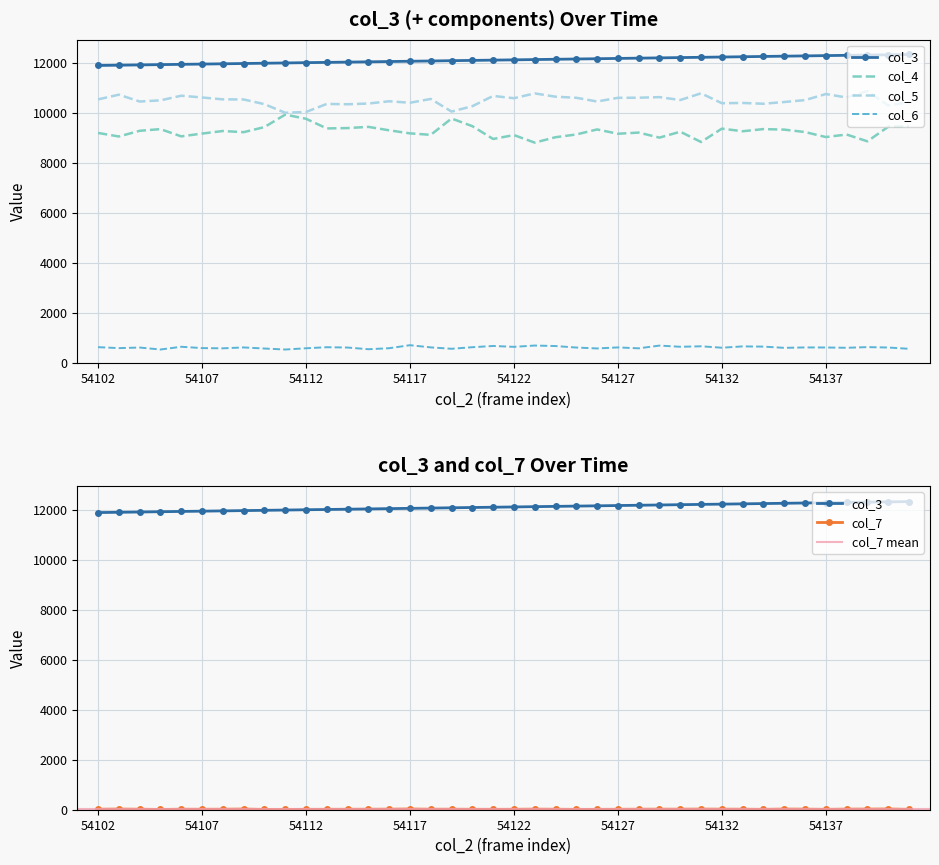

Which category has the lowest value across all series?

54105